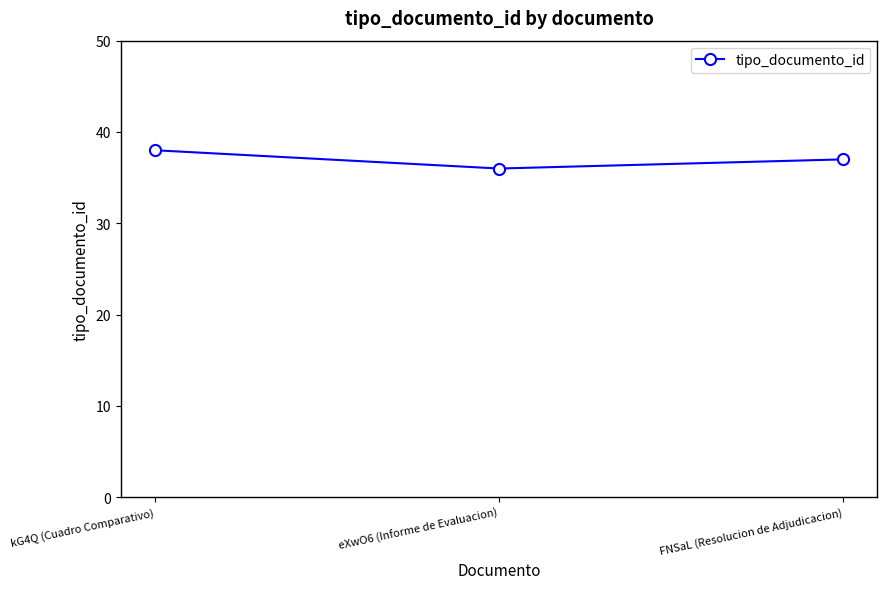

Is it true that the value at FNSaL (Resolucion de Adjudicacion) is 20?

False